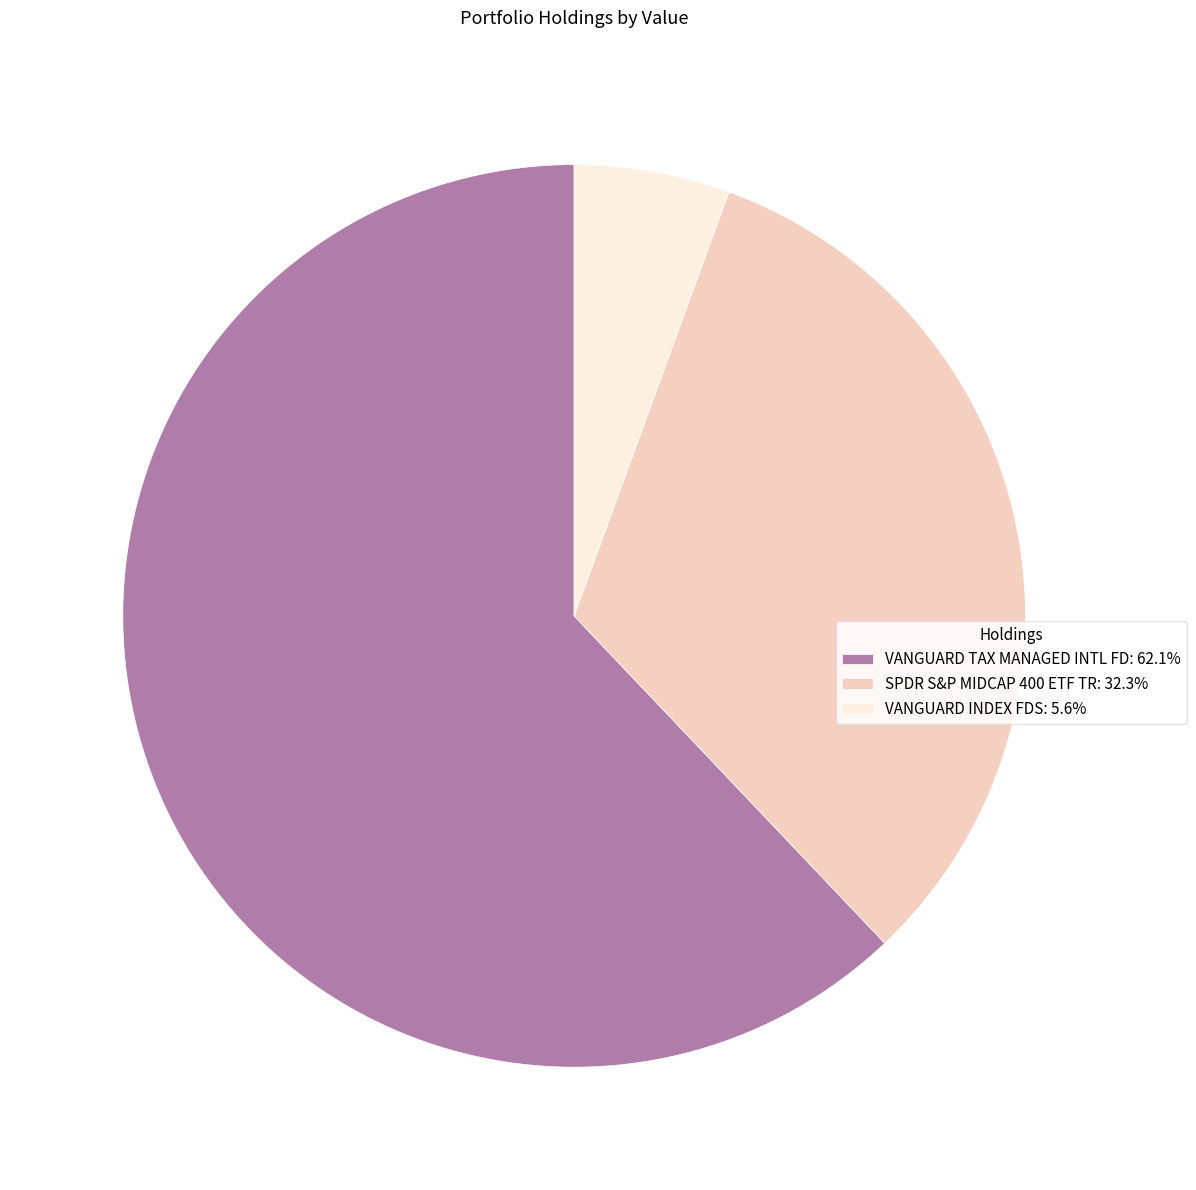

Does VANGUARD INDEX FDS account for over 50% of the chart?

No